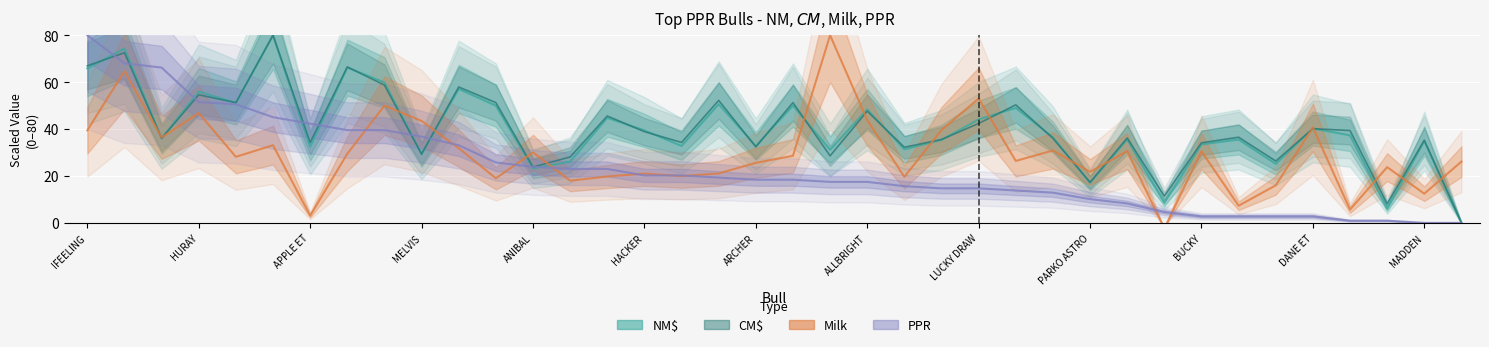

What is the total value across all series at DANE ET?

123.9